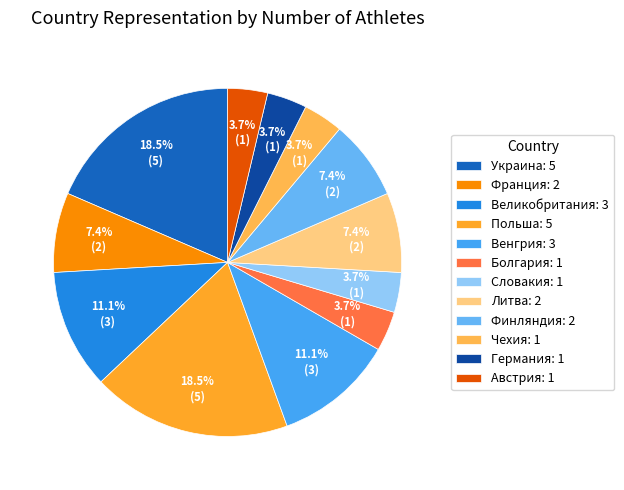

What is the change in value from Украина to Литва?

-3